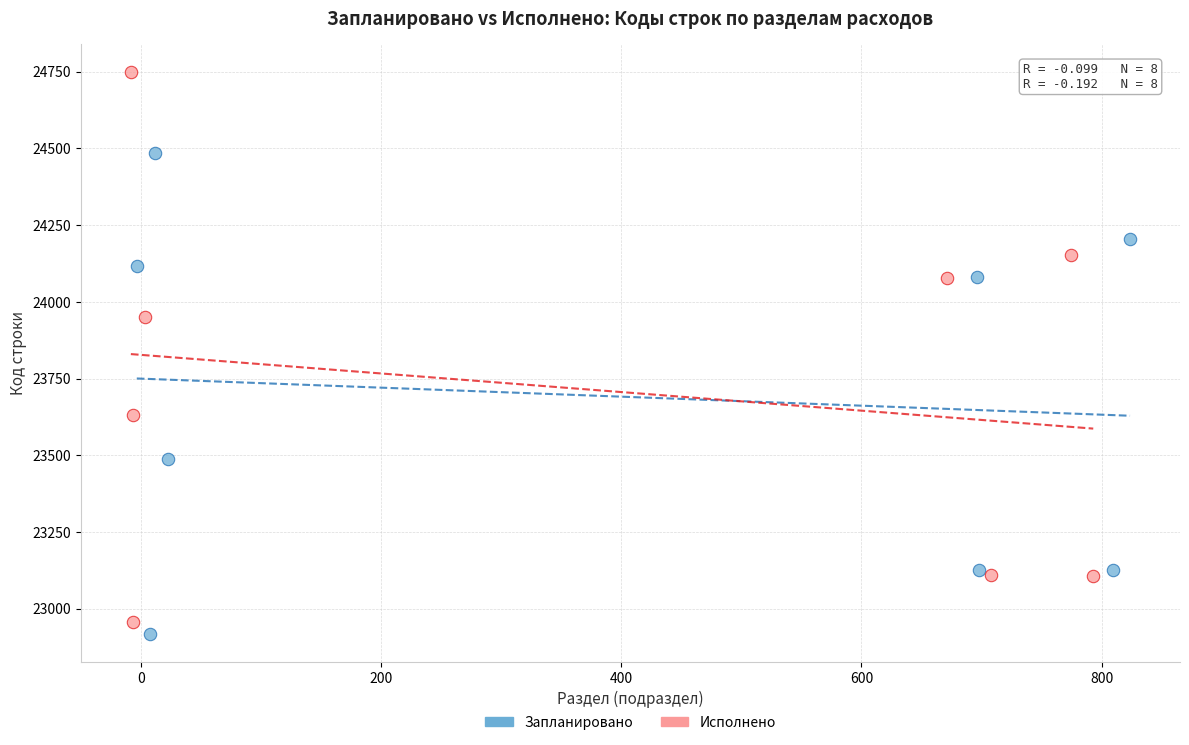

Which series has the largest Y range (max minus min)?

Исполнено